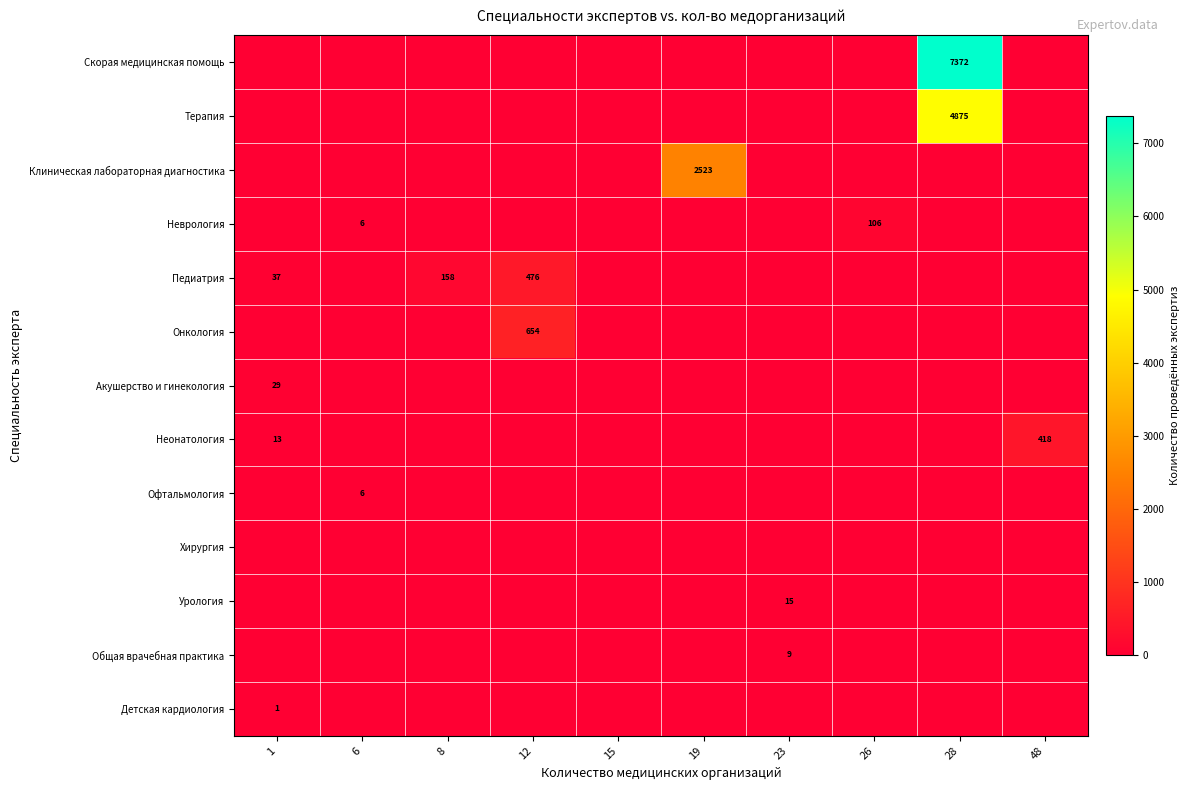

The Акушерство и гинекология series shows 0 at 19. True or false?

True